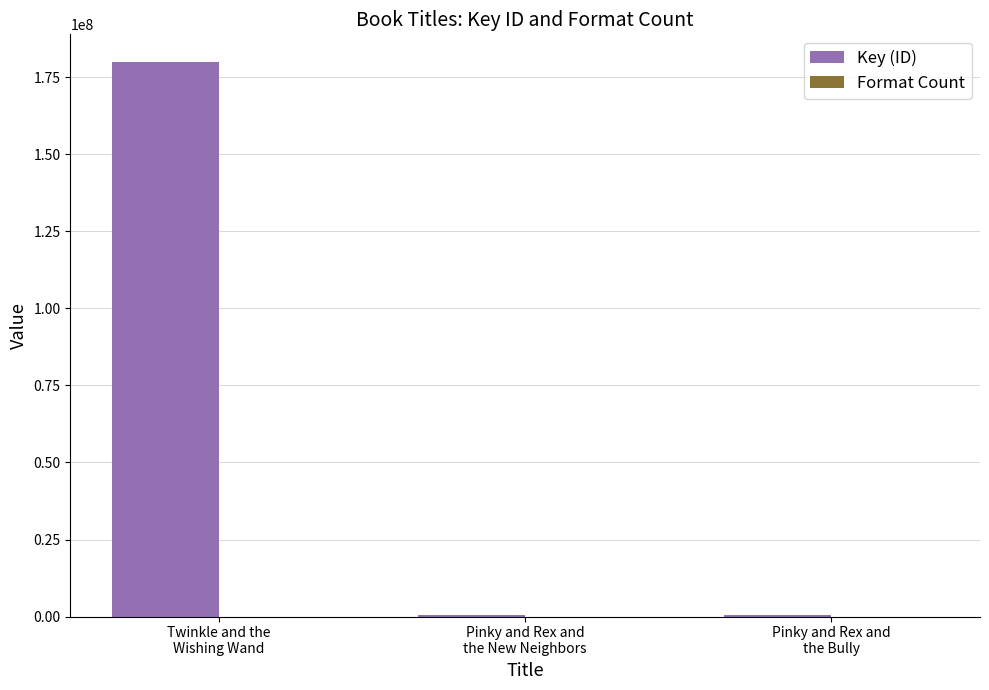

What is the maximum value for Key (ID)?

179981343